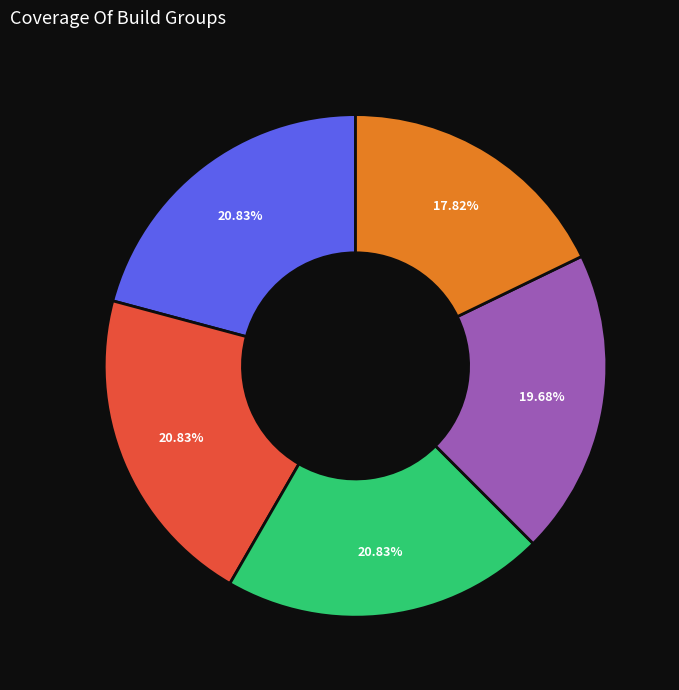

Is there a majority slice in this chart?

No